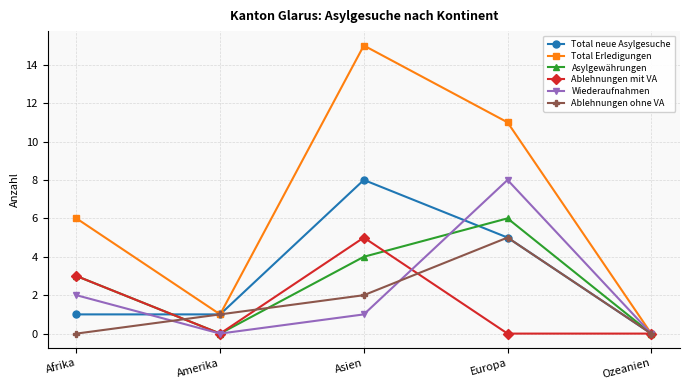

Which series has the largest range (max minus min)?

Total Erledigungen